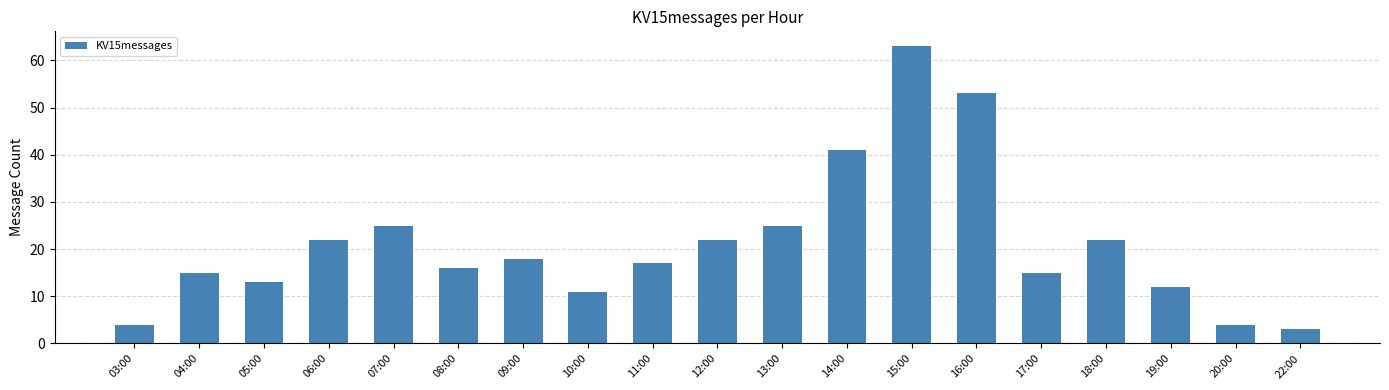

How many categories are shown in the chart?

19